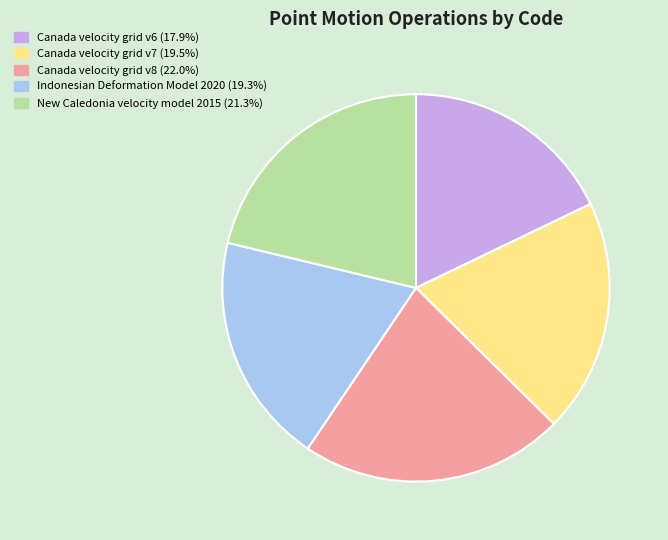

Is there any slice that represents more than half of the pie?

No